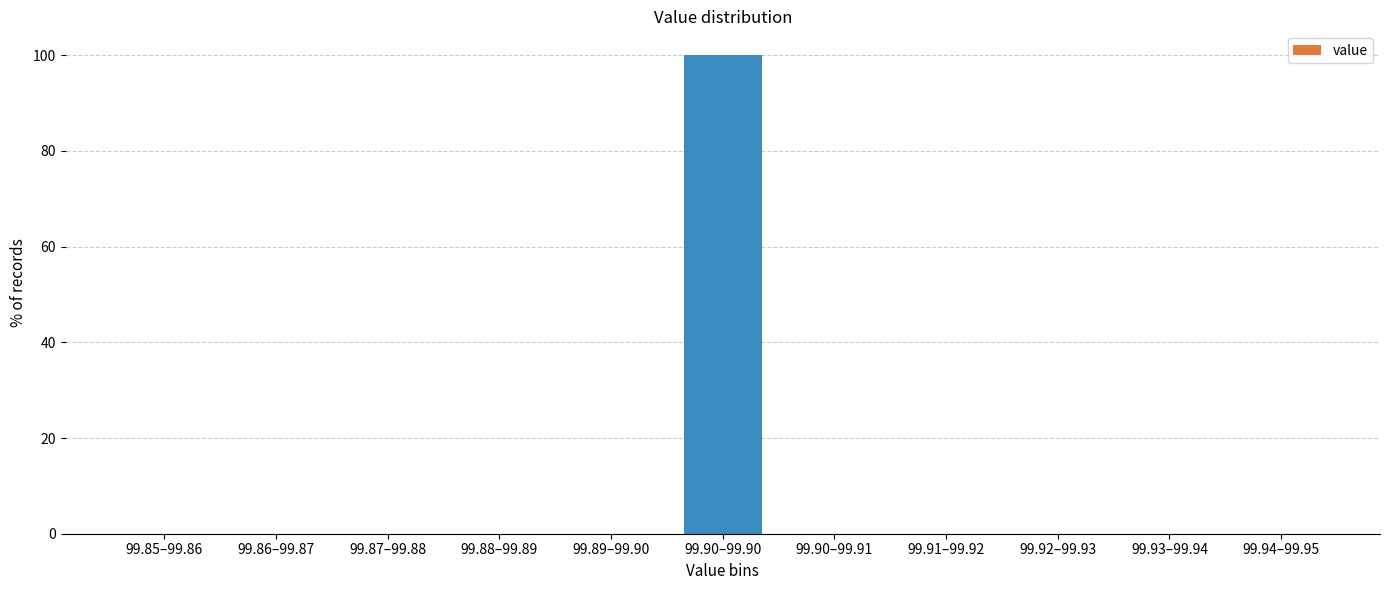

Reading left to right, what are all the values shown in this chart?

99.85–99.86=0	99.86–99.87=0	99.87–99.88=0	99.88–99.89=0	99.89–99.90=0	99.90–99.90=100	99.90–99.91=0	99.91–99.92=0	99.92–99.93=0	99.93–99.94=0	99.94–99.95=0